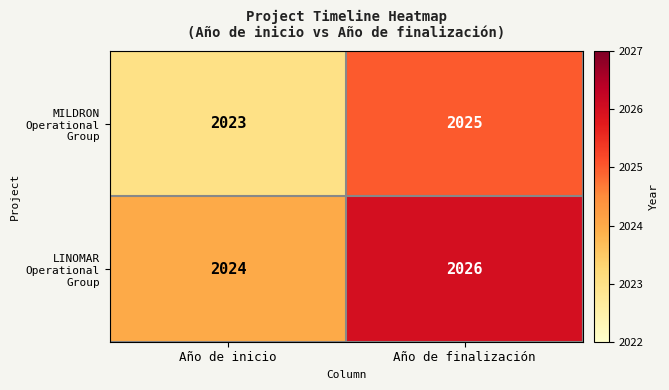

The LINOMAR Operational Group series shows 1126 at Año de inicio. True or false?

False